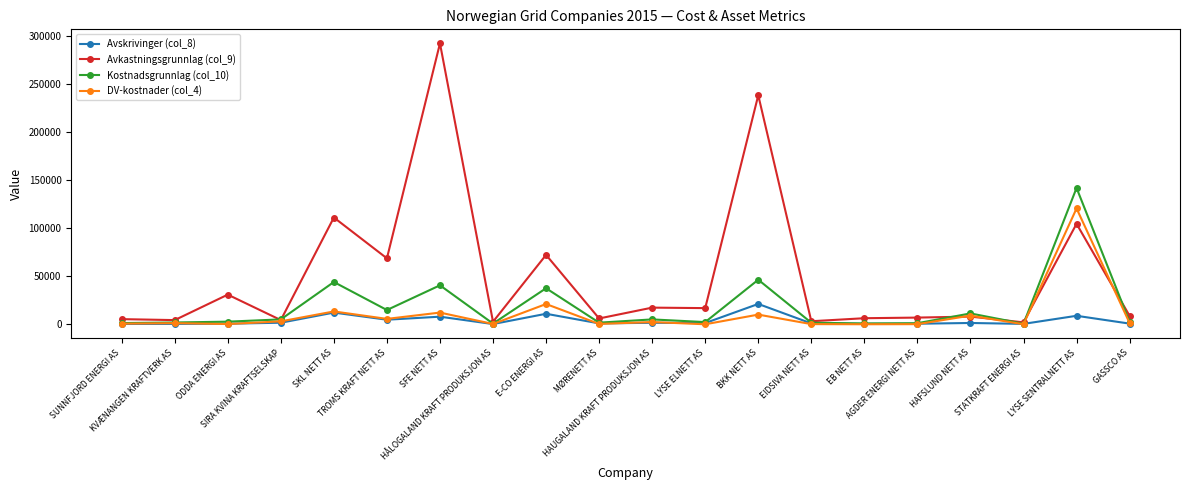

In Kostnadsgrunnlag (col_10), how many points are higher than both neighbors (excluding endpoints)?

7